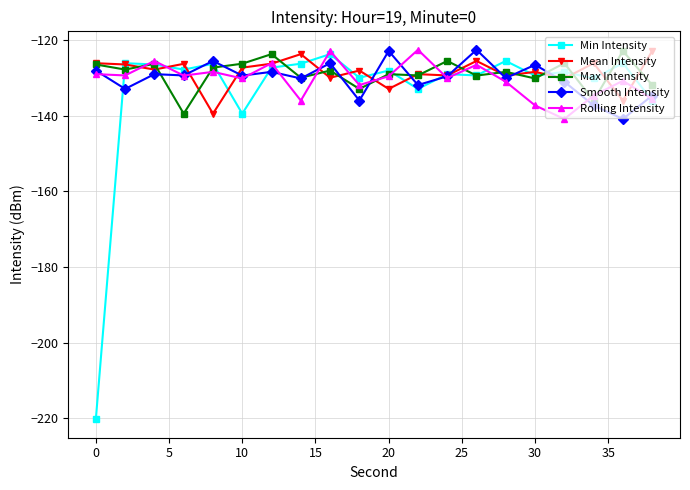

Which series has the widest spread of values?

Min Intensity